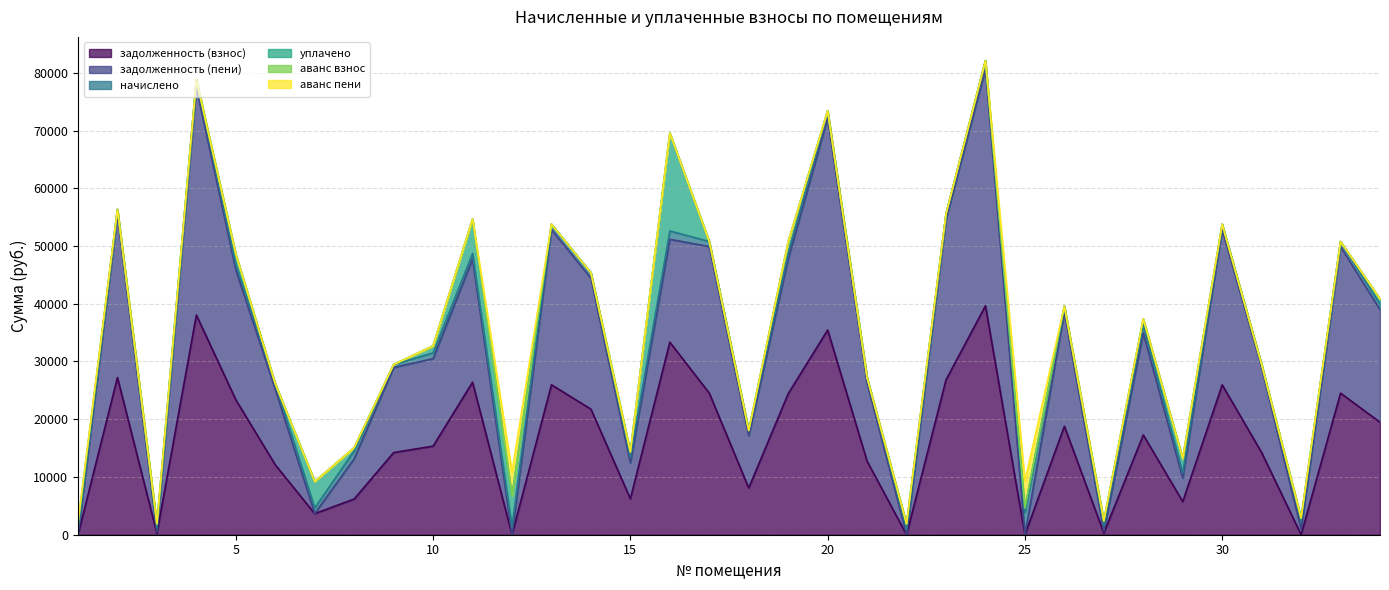

After their last crossing, which series has the higher values: задолженность (взнос) or начислено?

задолженность (взнос)